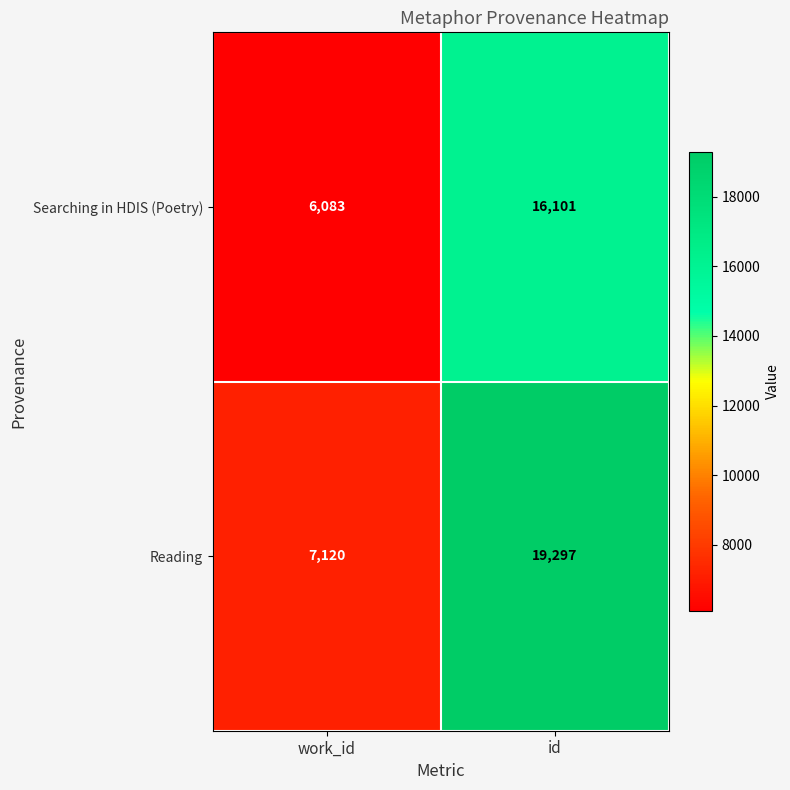

How many categories are shown in the chart?

2